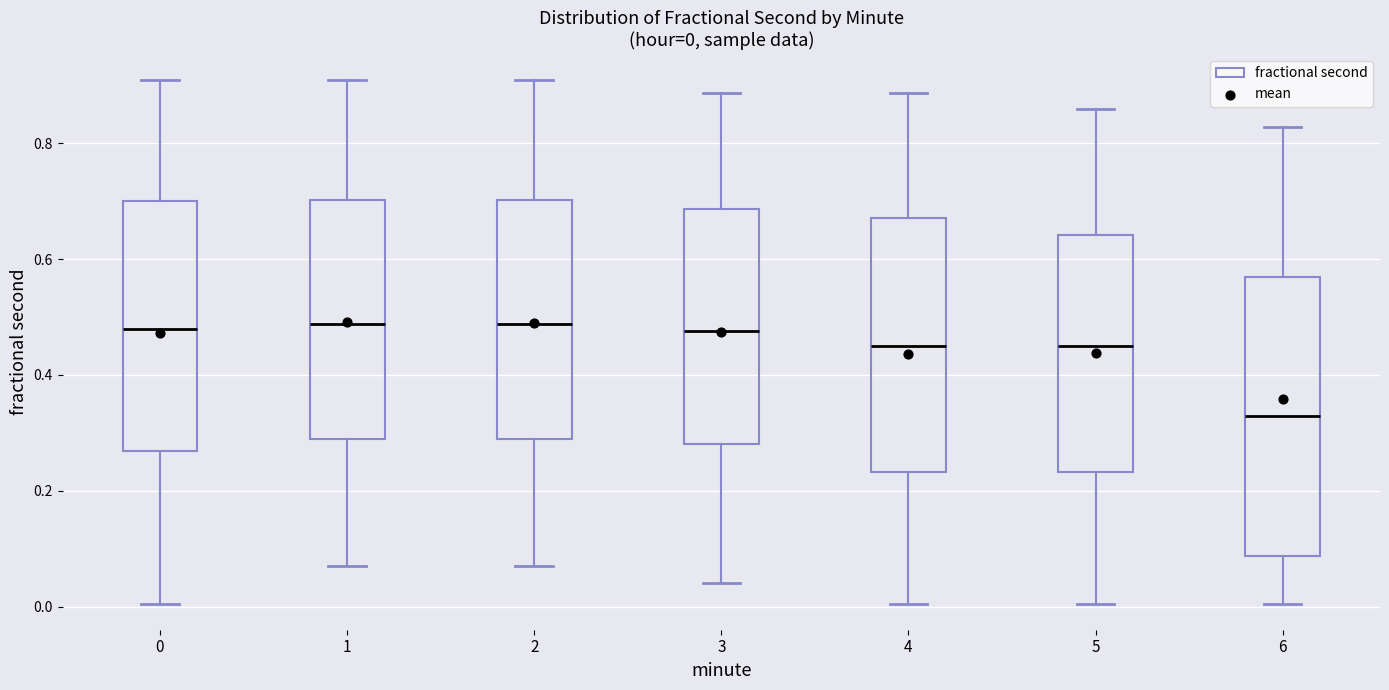

Which box is the tallest, from its lower edge to its upper edge?

6